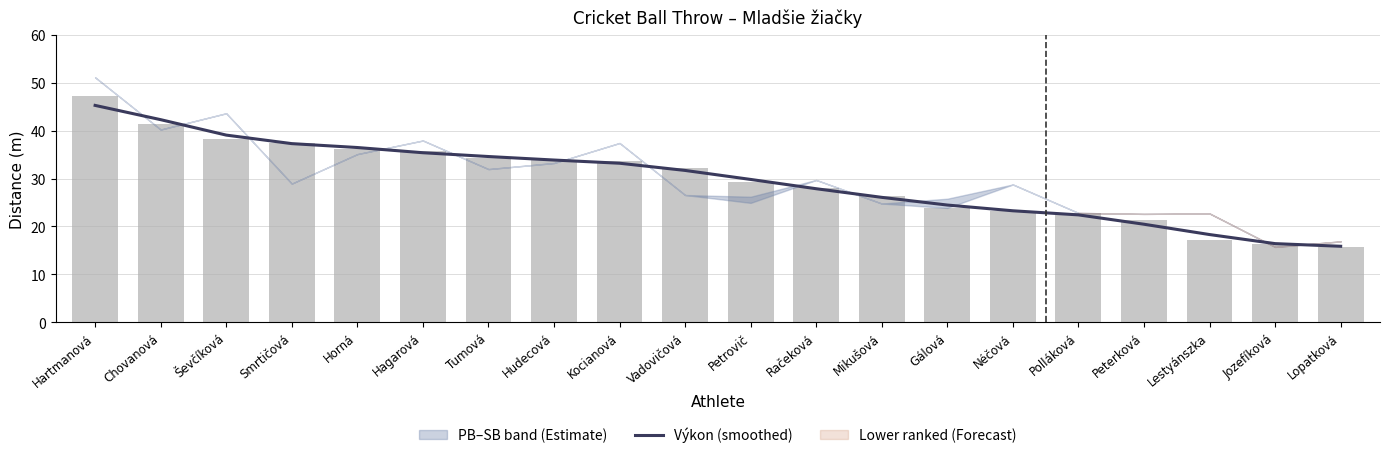

Reading right to left, what are all the values shown in this chart?

Lopatková=15.9	Jozefíková=16.4	Lestyánszka=18.3	Peterková=20.5	Polláková=22.4	Néčová=23.3	Gálová=24.5	Mikušová=26.1	Račeková=27.9	Petrovič=29.8	Vadovičová=31.7	Kocianová=33.2	Hudecová=33.9	Tumová=34.6	Hagarová=35.4	Horná=36.5	Smrtičová=37.3	Ševčíková=39.1	Chovanová=42.3	Hartmanová=45.3